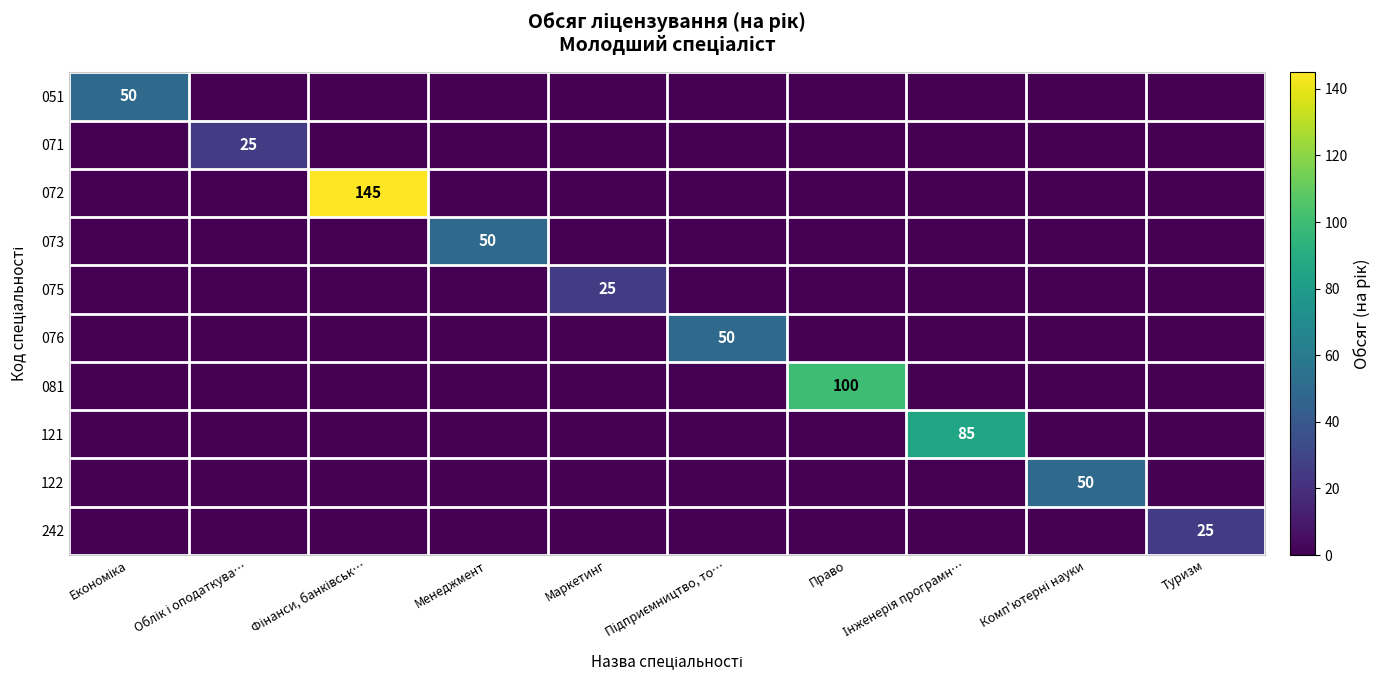

What is the total value across all series at Фінанси, банківськ…?

145